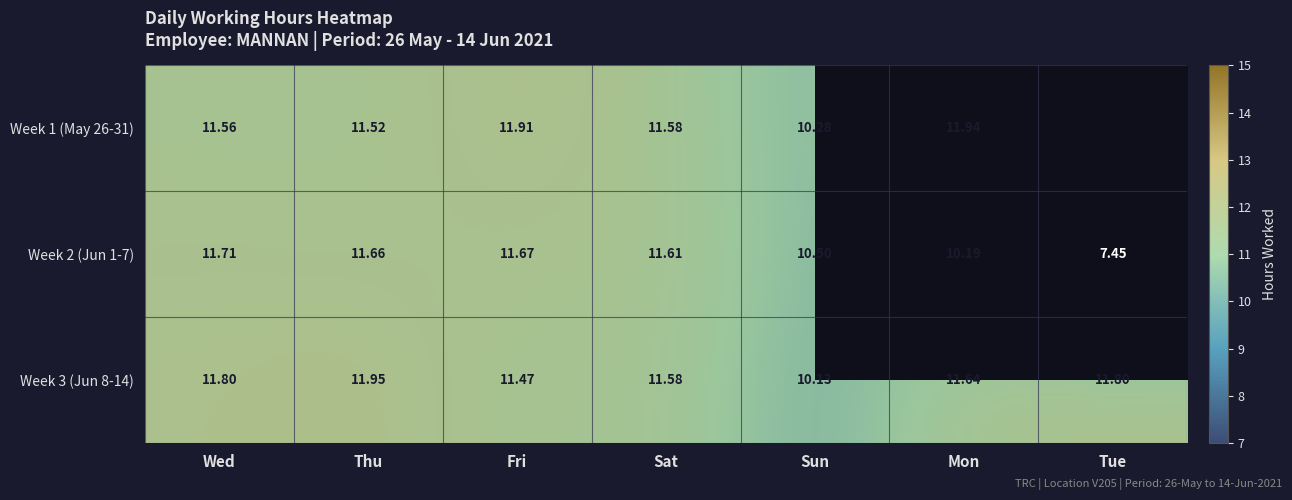

Rank the categories by Week 2 (Jun 1-7) value from highest to lowest.

Wed, Fri, Thu, Sat, Sun, Mon, Tue